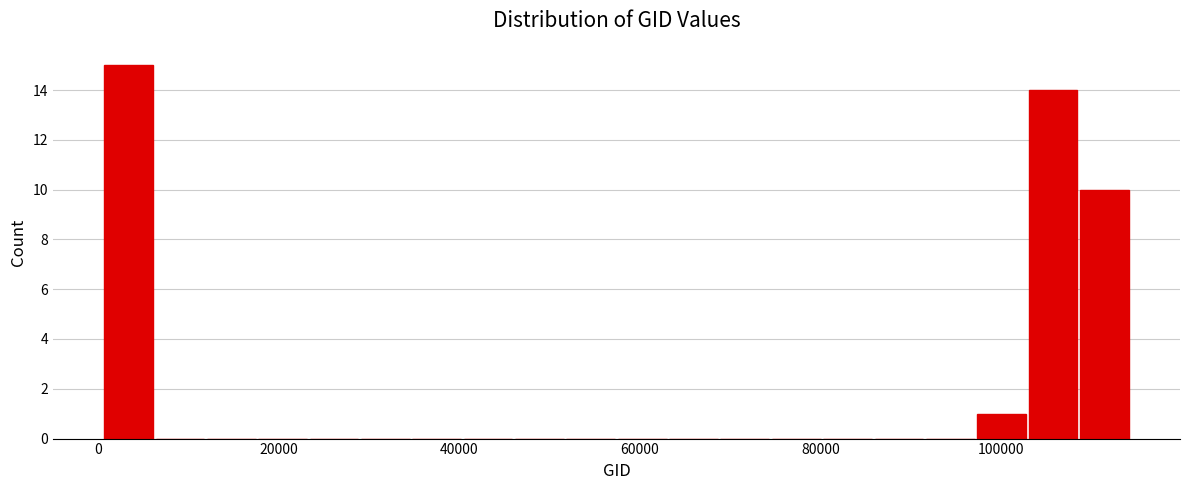

Read against the x-axis, roughly where is the centre of the tallest bar?

4000